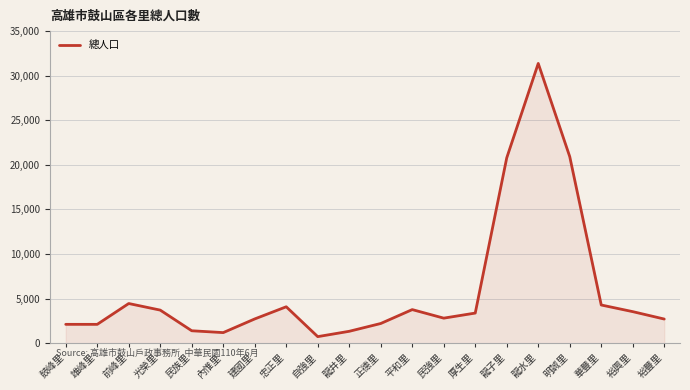

What position from the left is 明誠里?

17